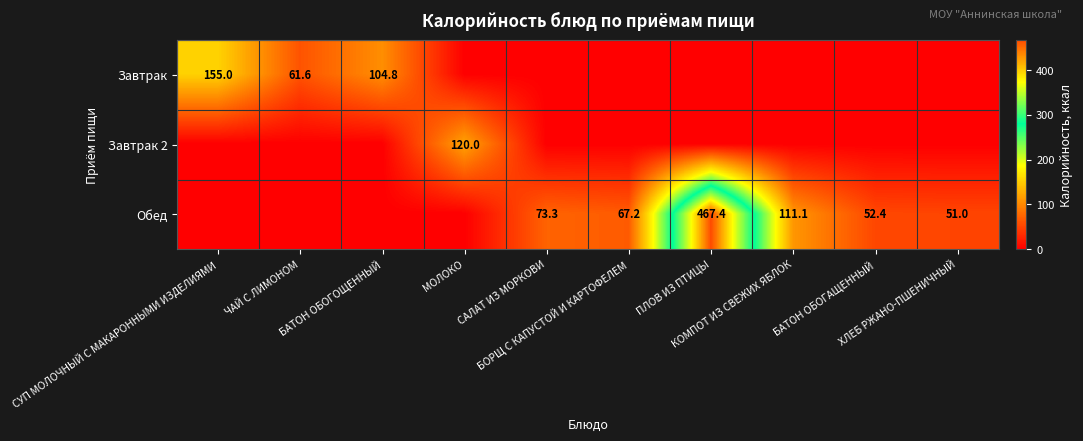

At which category is the sum across all series the highest?

ПЛОВ ИЗ ПТИЦЫ